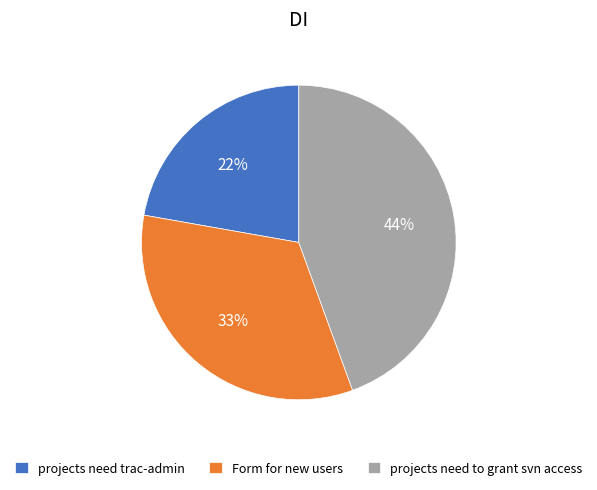

Which slice is the largest?

projects need to grant svn access